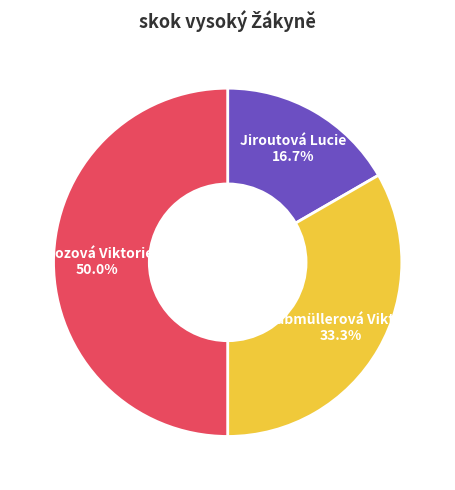

How many segments does this pie chart have?

3